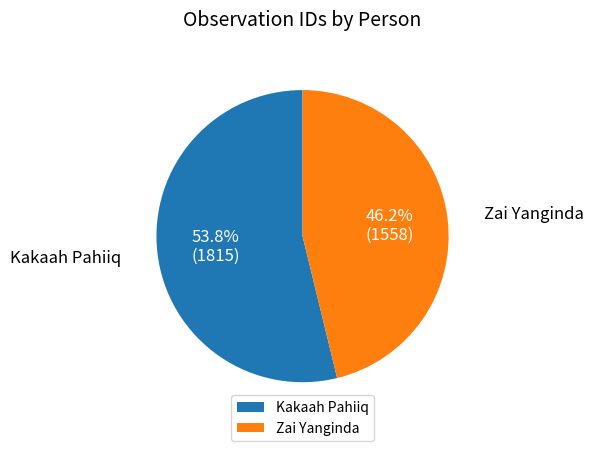

What is the majority slice?

Kakaah Pahiiq